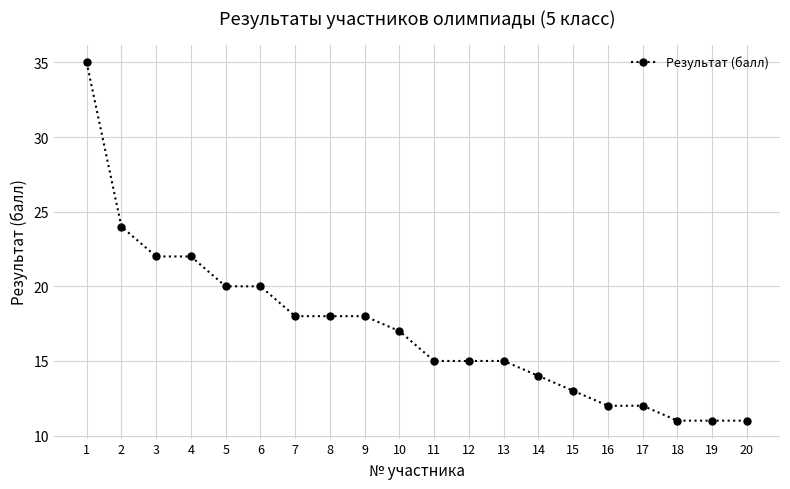

What is the change in value from 8 to 15?

-5